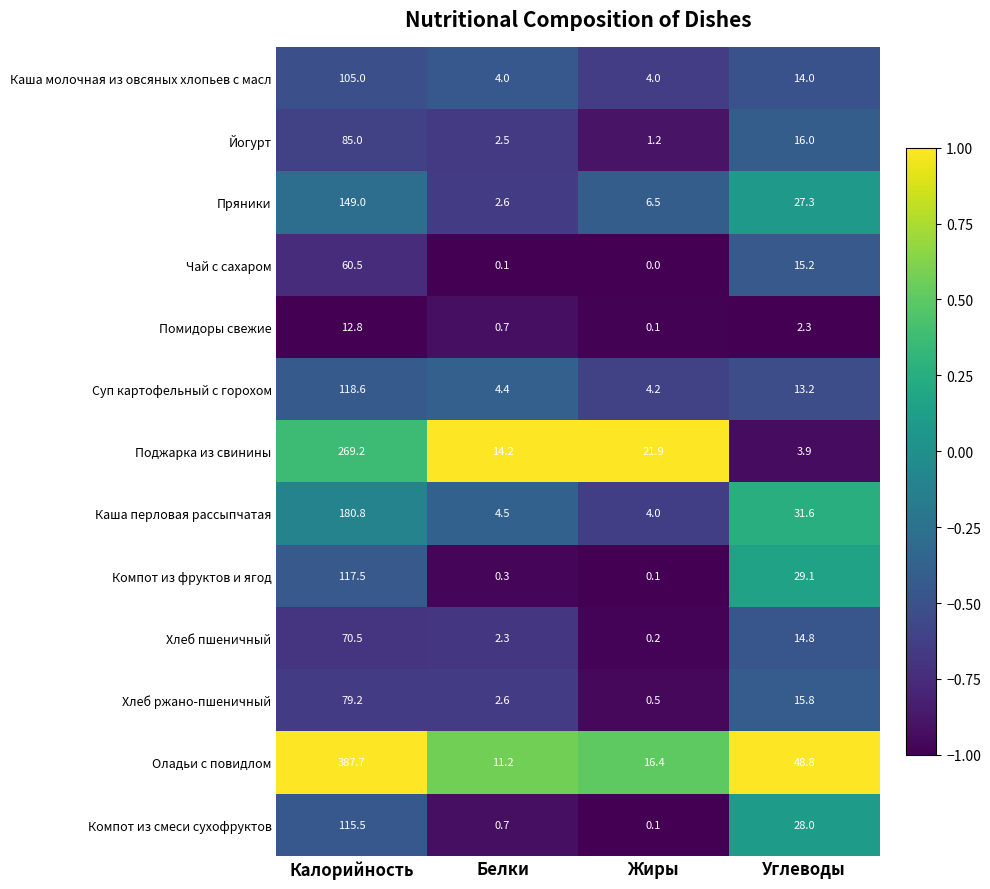

Between Калорийность and Углеводы, which series saw the biggest shift?

Оладьи с повидлом